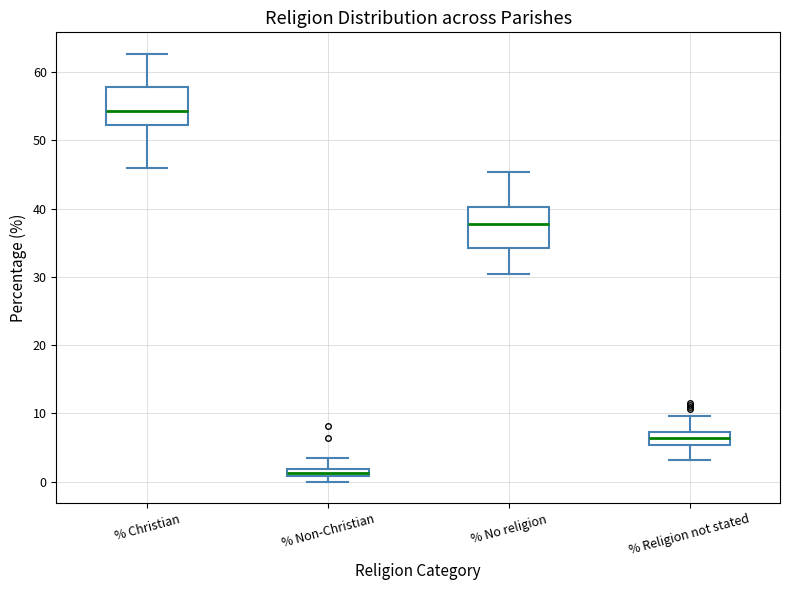

Which box's median line is the lowest?

% Non-Christian